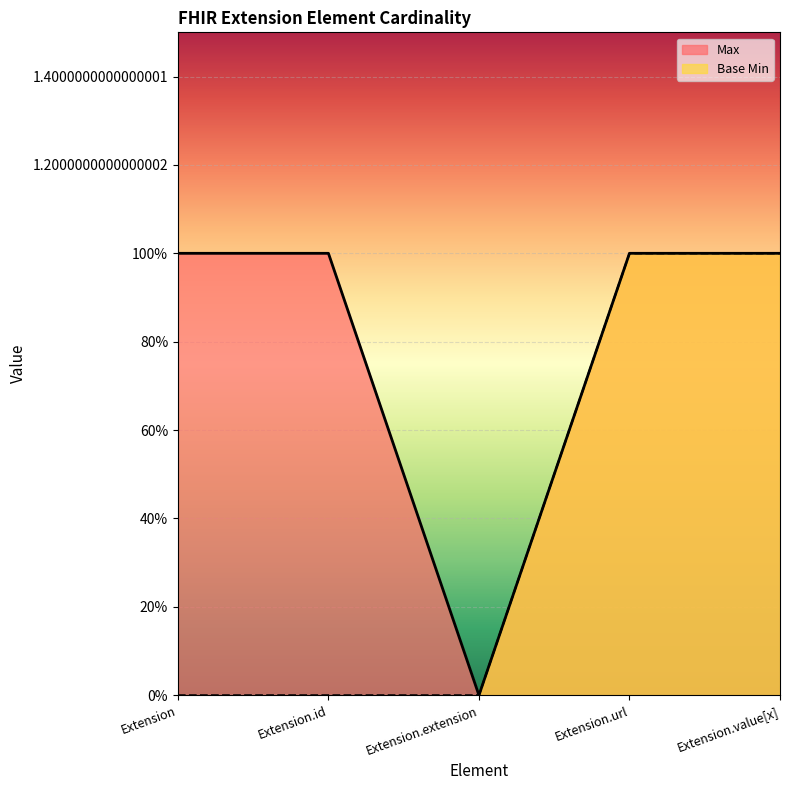

What is the total value across all series at Extension?

1